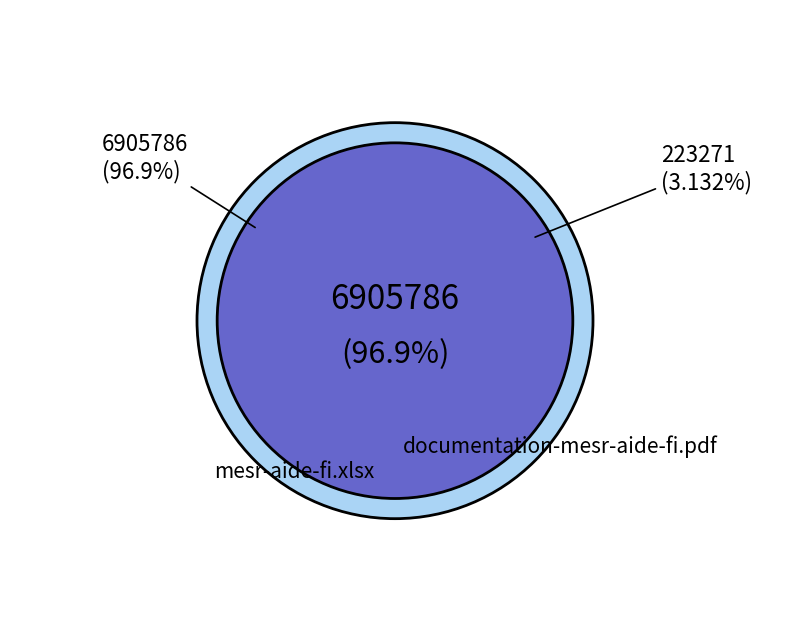

To the nearest percent, what is the average slice percentage?

50%